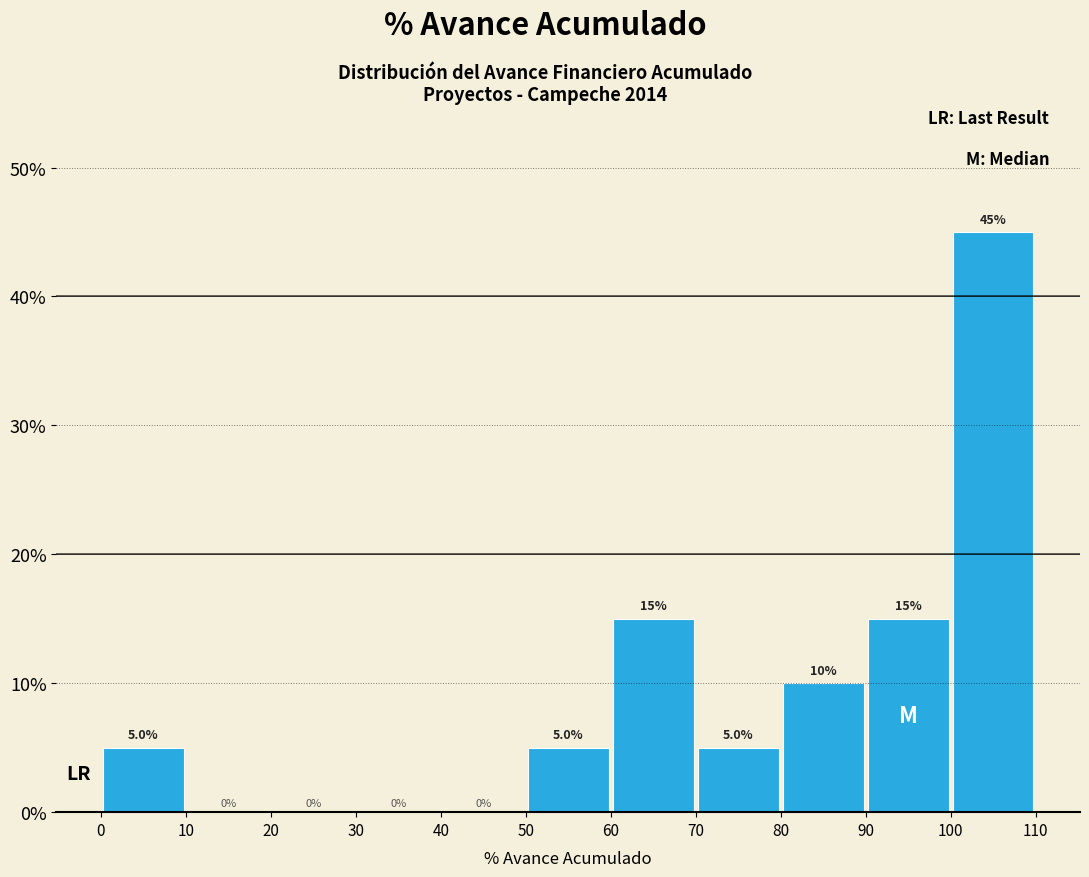

Reading left to right, transcribe this chart: for each bar, give the range it covers on the x-axis and its height.

0 to 10: 5.0
10 to 20: 0.0
20 to 30: 0.0
30 to 40: 0.0
40 to 50: 0.0
50 to 60: 5.0
60 to 70: 15.0
70 to 80: 5.0
80 to 90: 10.0
90 to 100: 15.0
100 to 110: 45.0